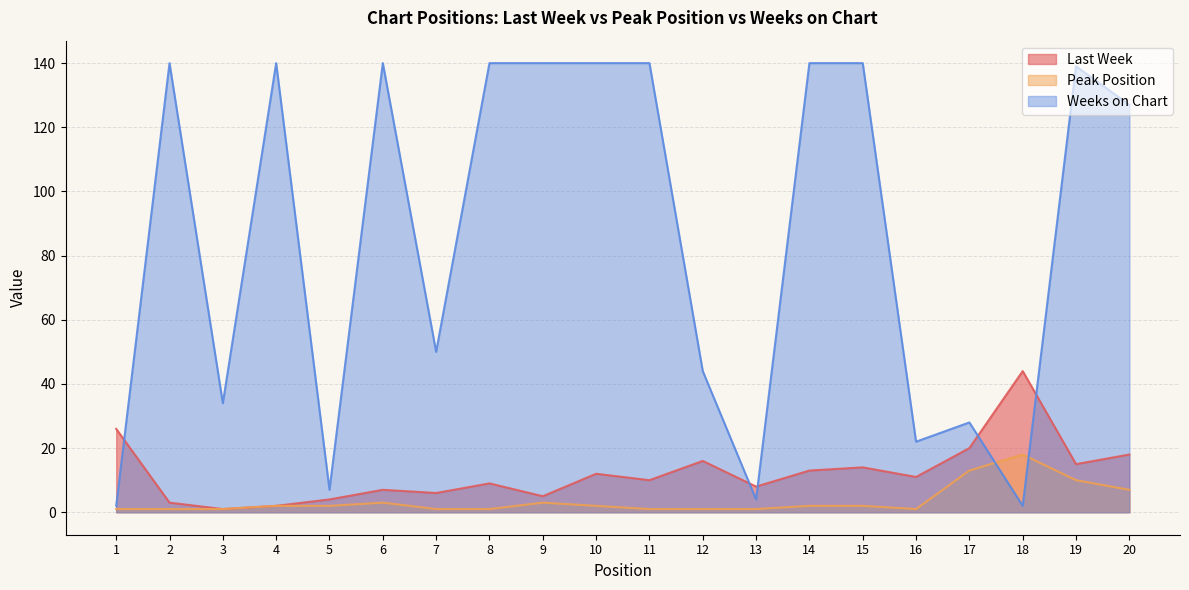

What is the difference between the highest and lowest values at 12?

43